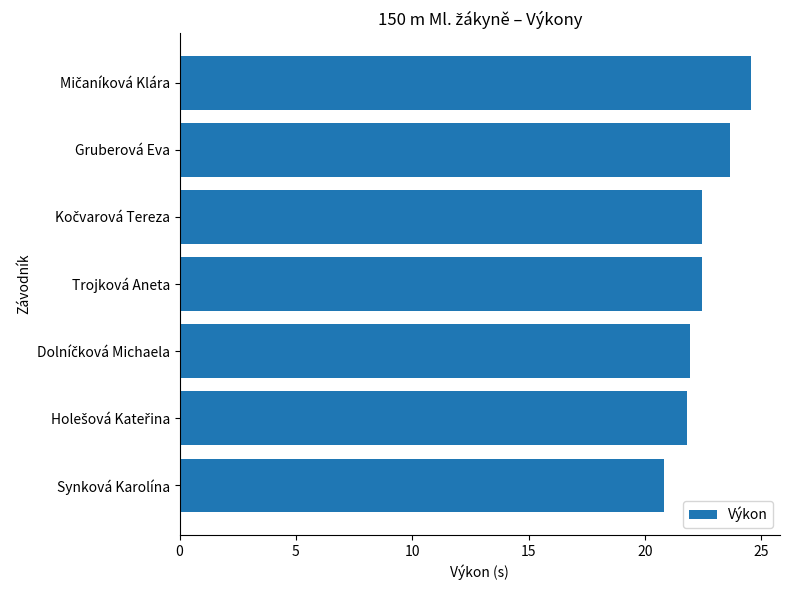

What is the ratio of the value at Trojková Aneta to the value at Synková Karolína?

1.1